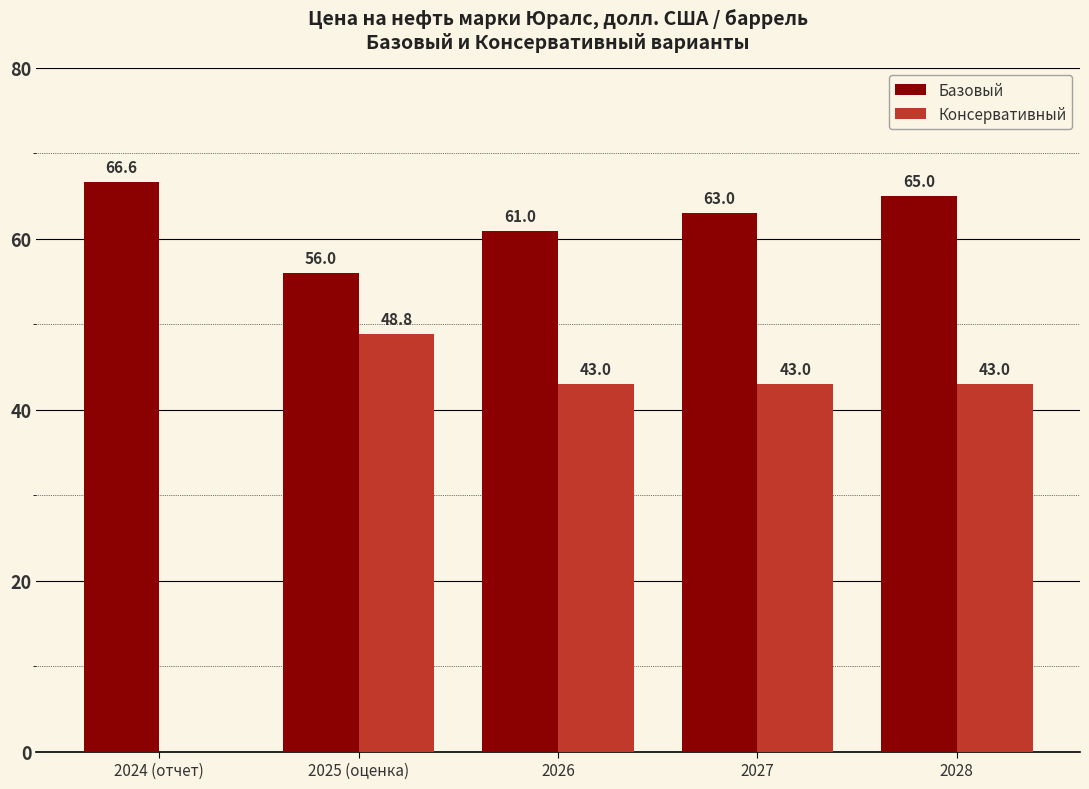

The Базовый series shows 14.1 at 2024 (отчет). True or false?

False